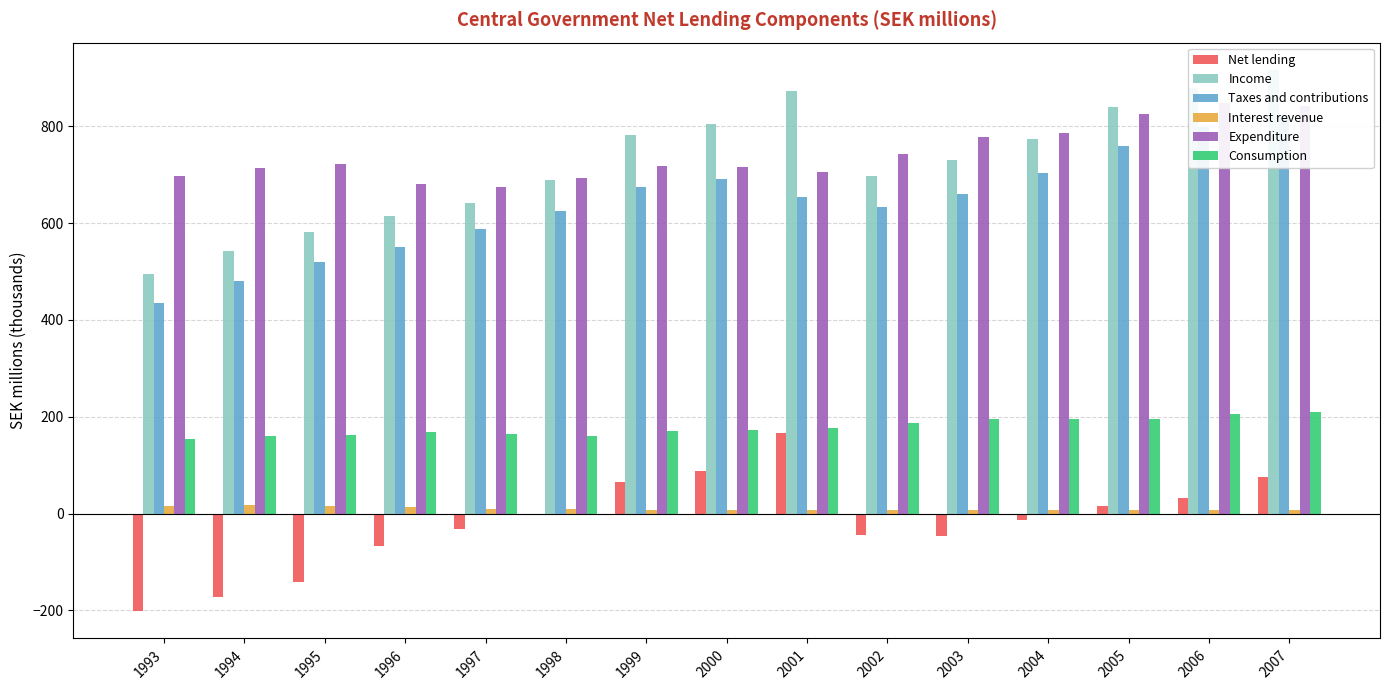

Reading right to left, extract all data points from this chart.

Net lending: 75.0	31.2	15.0	-12.9	-47.3	-44.9	166.9	88.5	64.6	-3.4	-32.3	-67.6	-141.1	-172.1	-202.0
Income: 917.1	878.8	840.7	773.2	730.8	698.4	872.8	803.9	782.8	689.0	642.5	613.9	581.4	541.8	495.8
Taxes and contributions: 824.0	799.5	758.8	704.2	661.0	633.0	653.7	691.1	674.5	625.5	587.2	551.7	518.8	481.0	435.5
Interest revenue: 8.1	7.7	7.4	6.6	7.4	7.6	7.5	7.1	6.5	9.0	9.8	12.6	15.1	17.0	16.4
Expenditure: 842.1	847.6	825.7	786.0	778.1	743.4	705.9	715.4	718.2	692.4	674.8	681.5	722.5	713.9	697.9
Consumption: 209.6	205.8	195.2	194.6	195.4	186.1	175.8	172.8	170.1	159.6	165.0	168.0	162.4	159.7	153.1